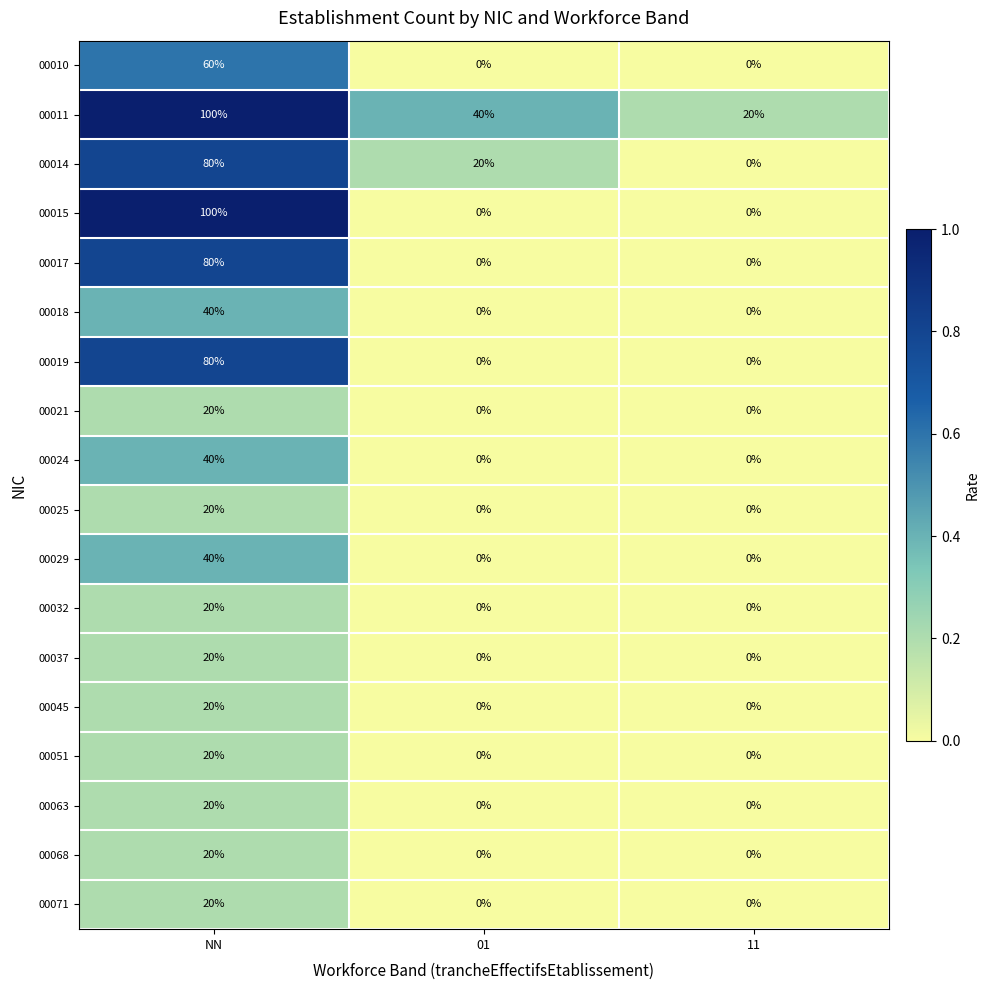

What is the difference between the 00063 values at NN and 01?

20